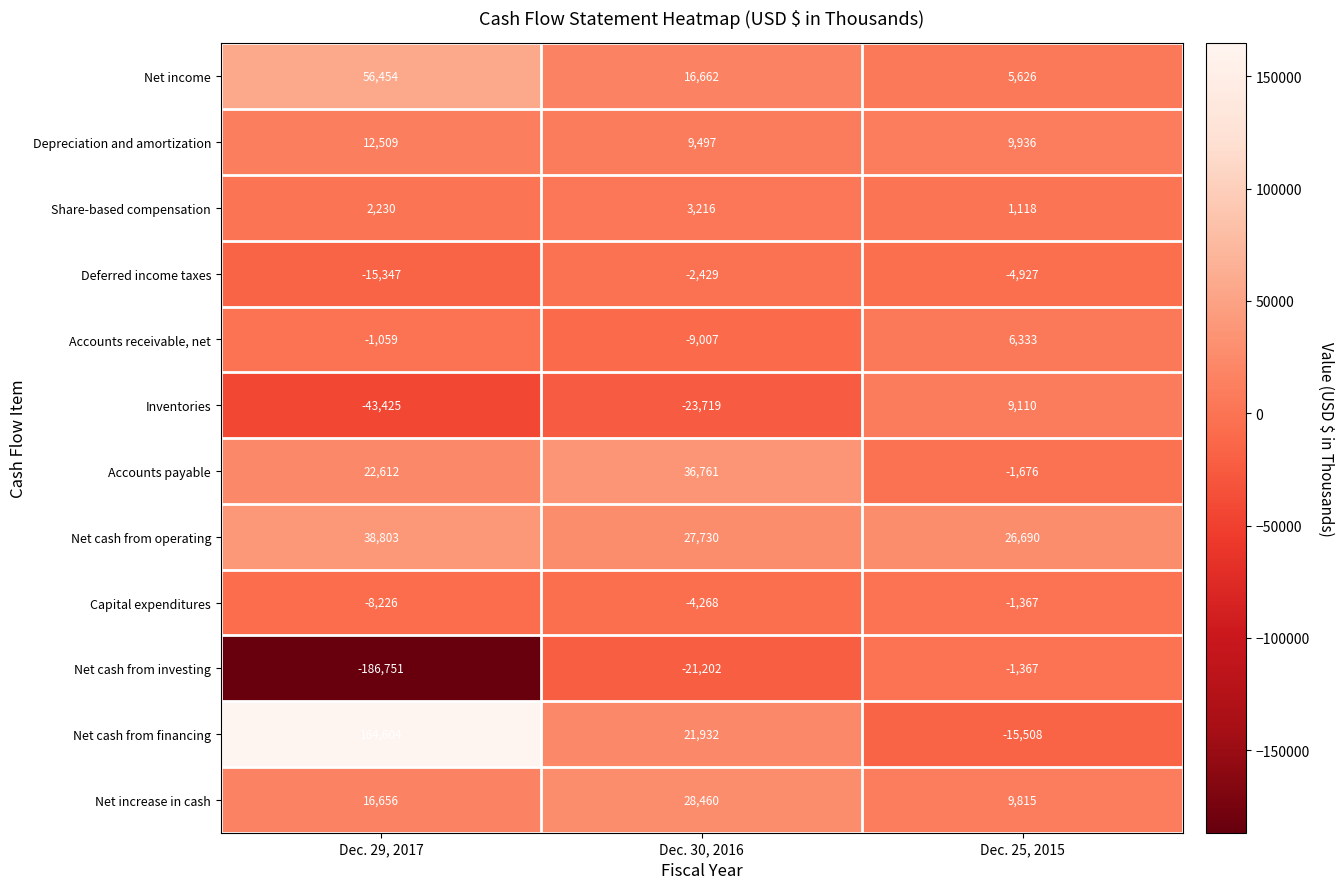

The value of Net cash from financing at Dec. 30, 2016 is 21932. True or false?

True